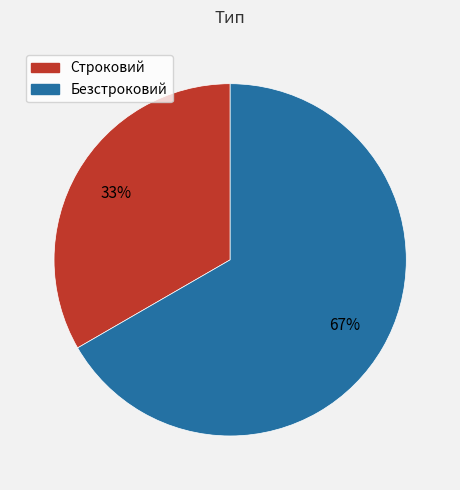

What percentage is the Безстроковий slice, to the nearest percent?

67%